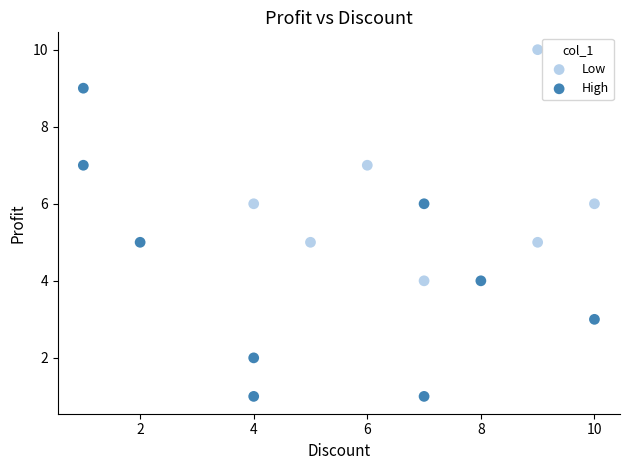

What are all the series names shown in the legend?

Low, High